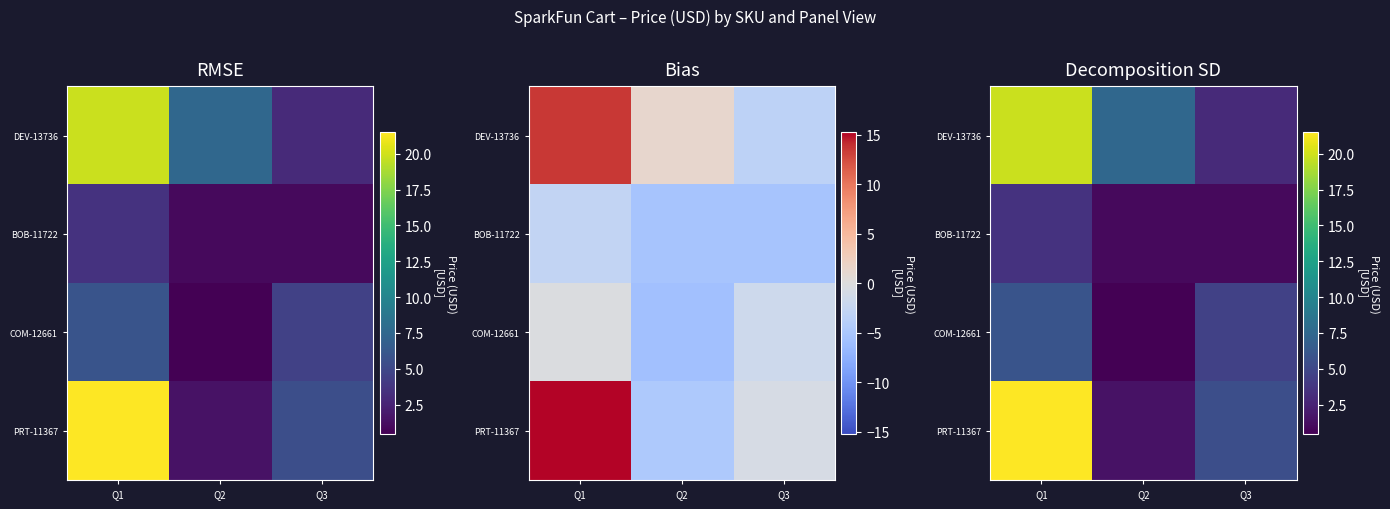

Is the value of COM-12661 at Q3 greater than the value of BOB-11722 at Q3?

Yes